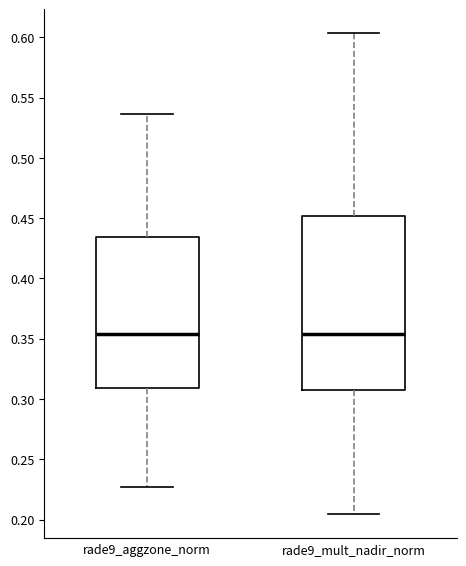

Reading left to right, read every box against the y-axis: the position of its median line, the range the box covers, and the ends of its whiskers. The values are not printed on the chart, so give them approximately, as read against the axis.

rade9_aggzone_norm: median 0.355, box 0.310 to 0.435, whiskers 0.225 to 0.535
rade9_mult_nadir_norm: median 0.355, box 0.310 to 0.450, whiskers 0.205 to 0.605